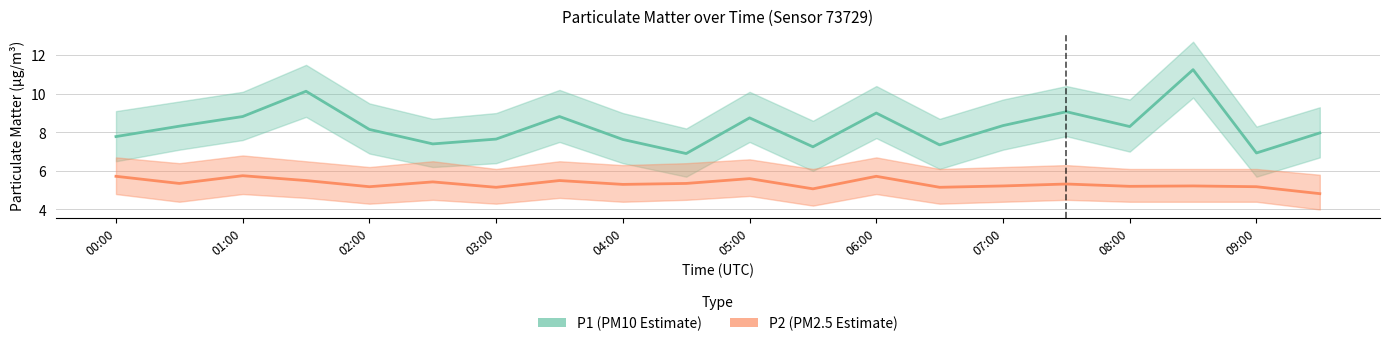

True or false: P1 (PM10 Estimate) has a value of 4.6 at 09:00.

False